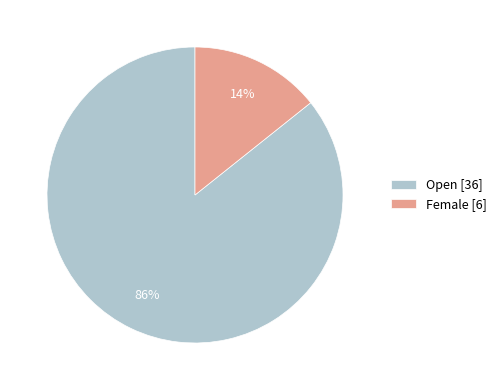

Combined, do Open [36] and Female [6] account for over 50%?

Yes